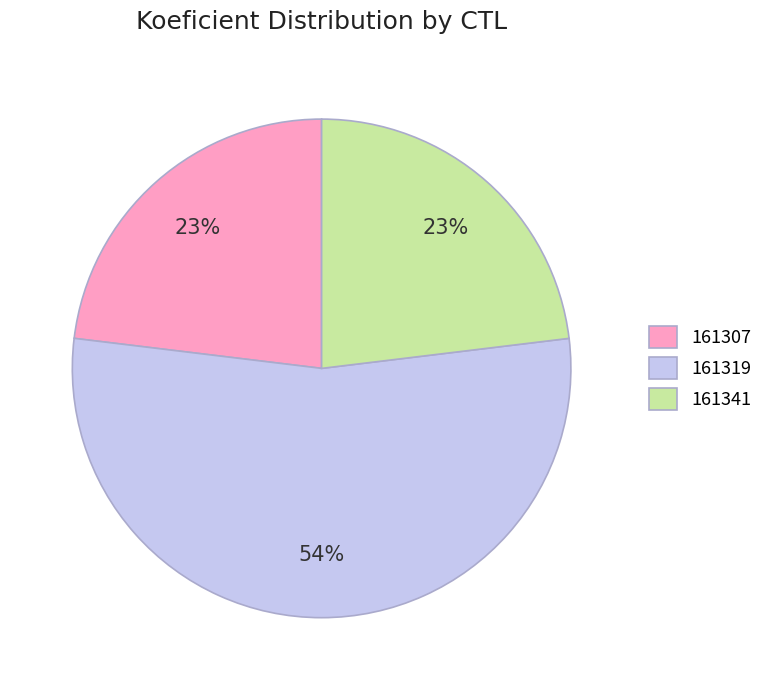

To the nearest percent, what percentage of the pie is 161307?

23%